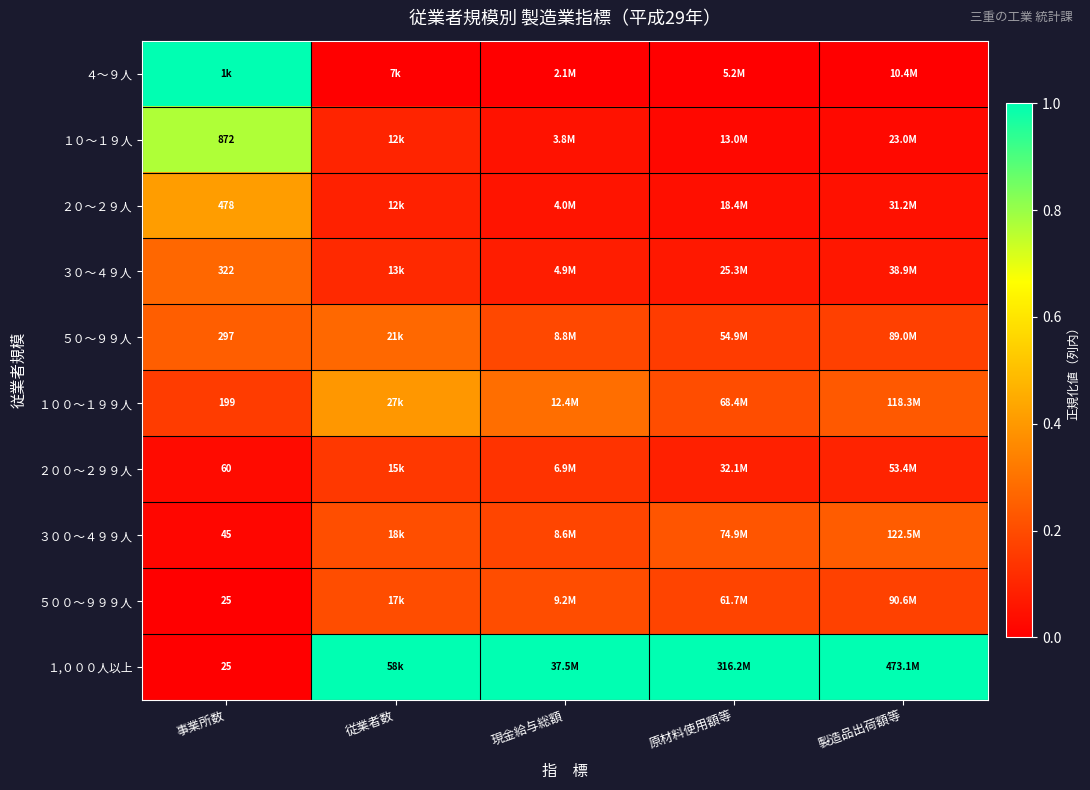

What is the spread (max minus min) of values at 原材料使用額等?

1.0